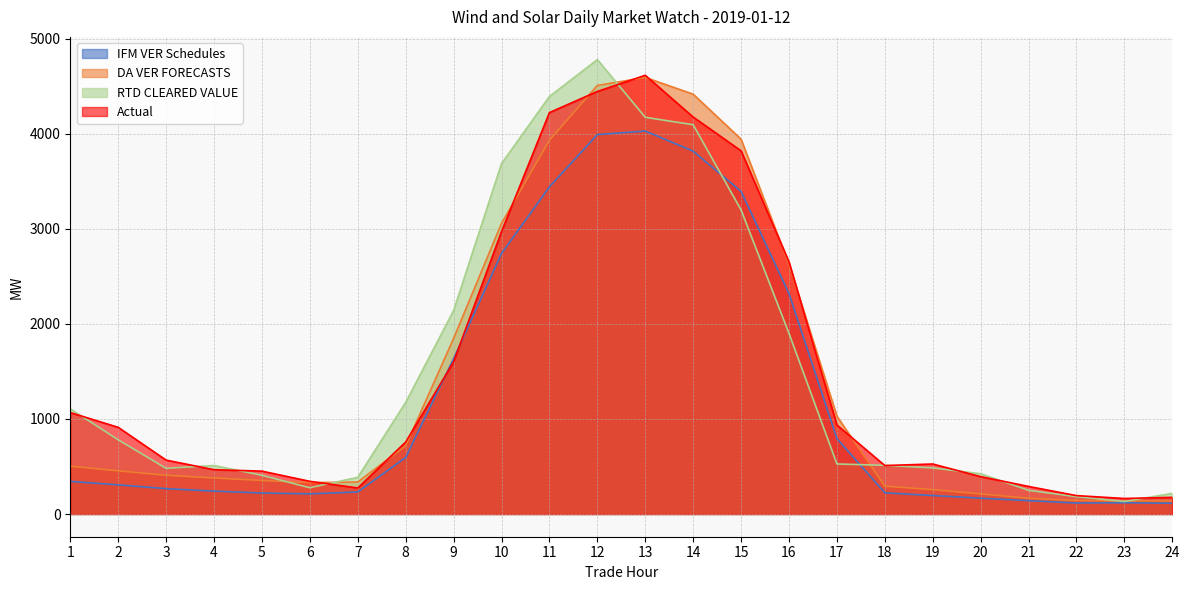

Where is IFM VER Schedules nearest to the value 2070?

16